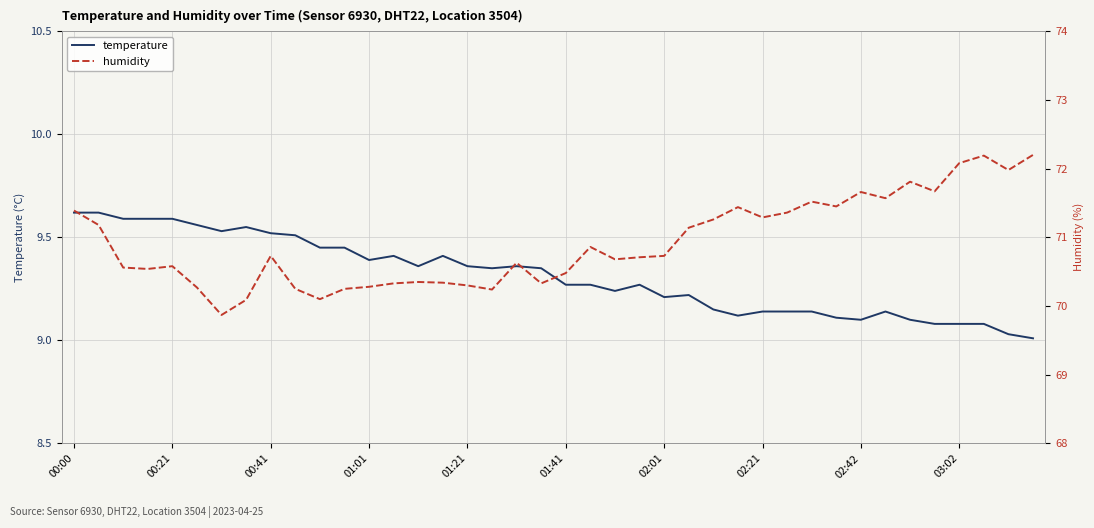

True or false: temperature and humidity cross at least once.

False